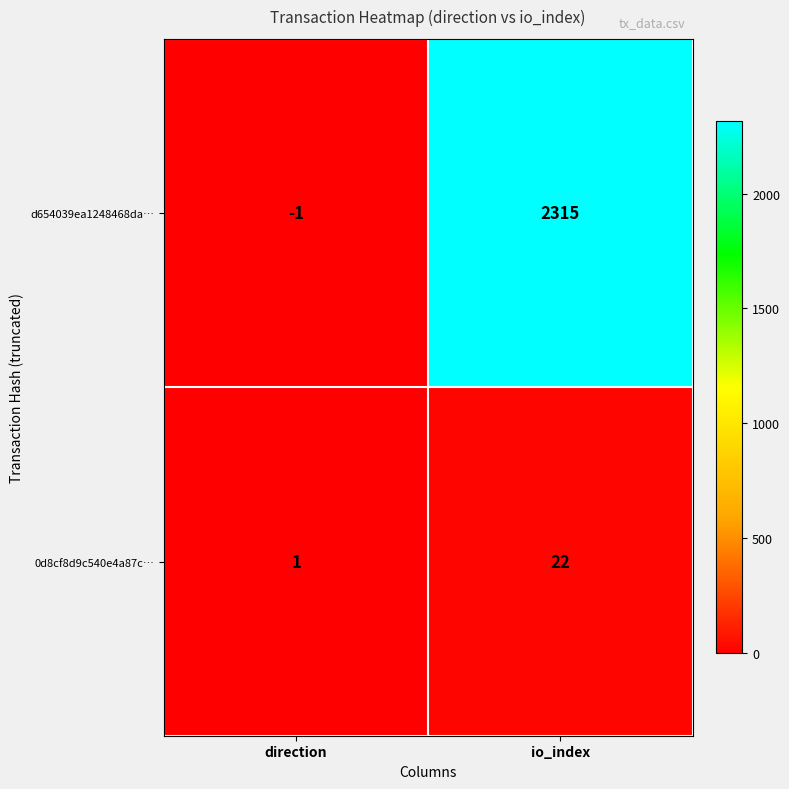

Reading right to left, extract all data points from this chart.

d654039ea1248468da…: 2315	-1
0d8cf8d9c540e4a87c…: 22	1